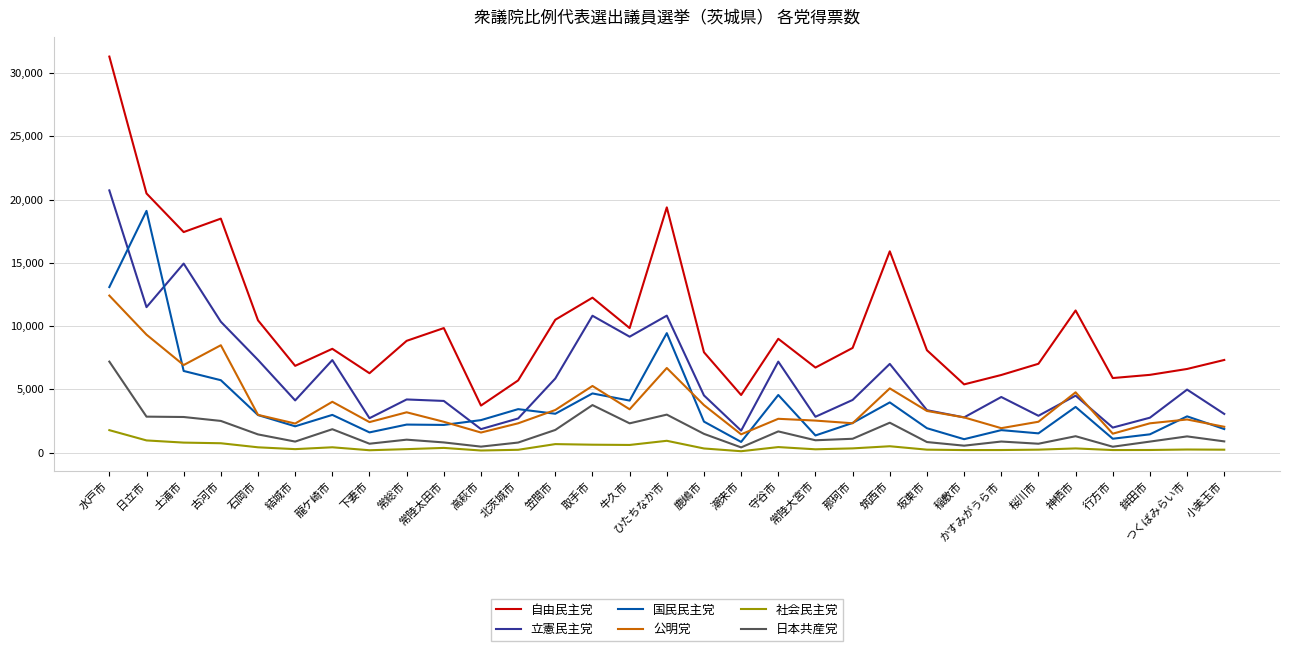

At which category does the chart reach its peak across all series?

水戸市